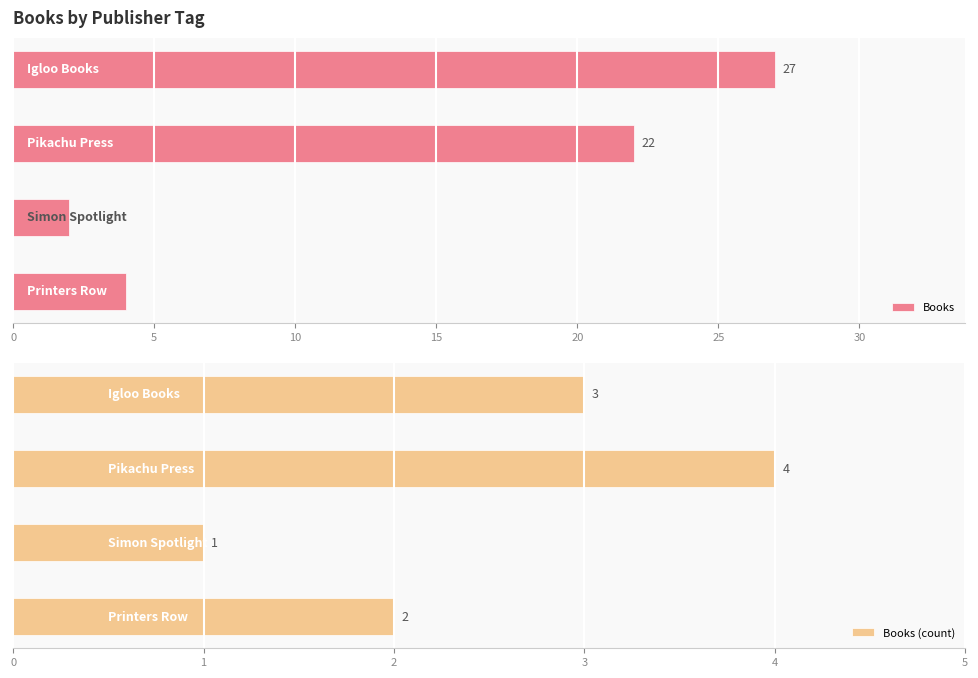

Reading left to right, what are all the values shown in this chart?

Books: 4	2	22	27
Books (count): 2	1	4	3